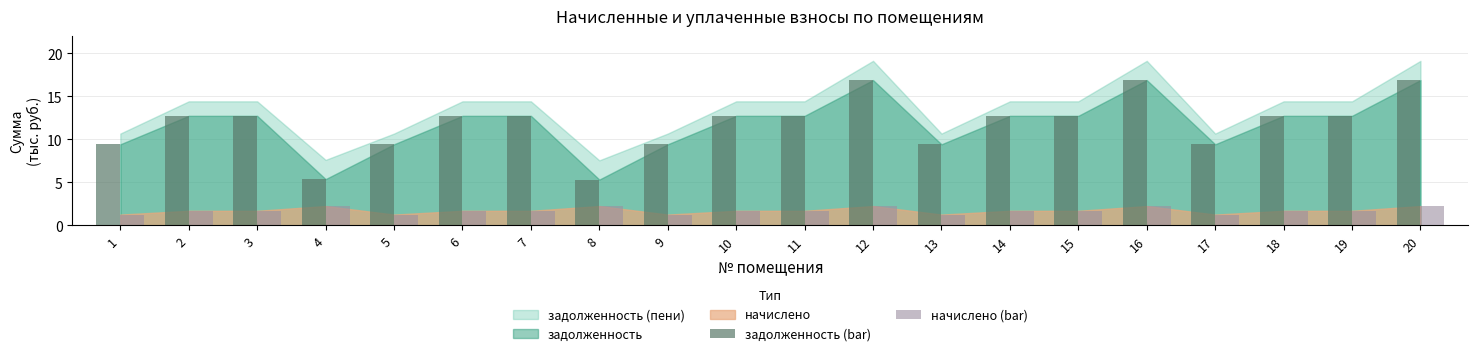

At how many categories does at least one series exceed 5?

20